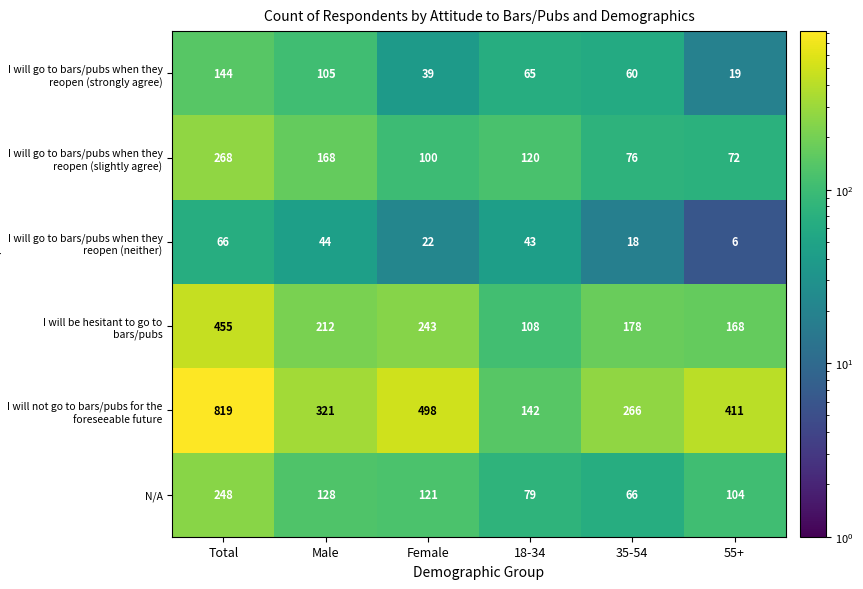

Where does the I will go to bars/pubs when they reopen (slightly agree) series first go above 120?

Total